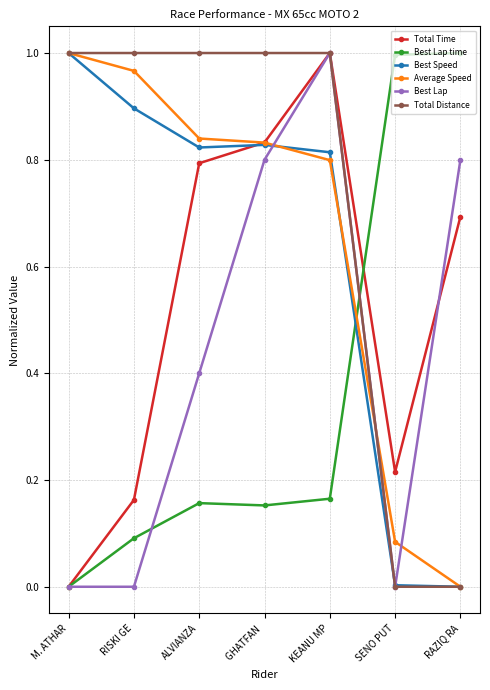

At which category does Best Lap reach its first local peak?

KEANU MP